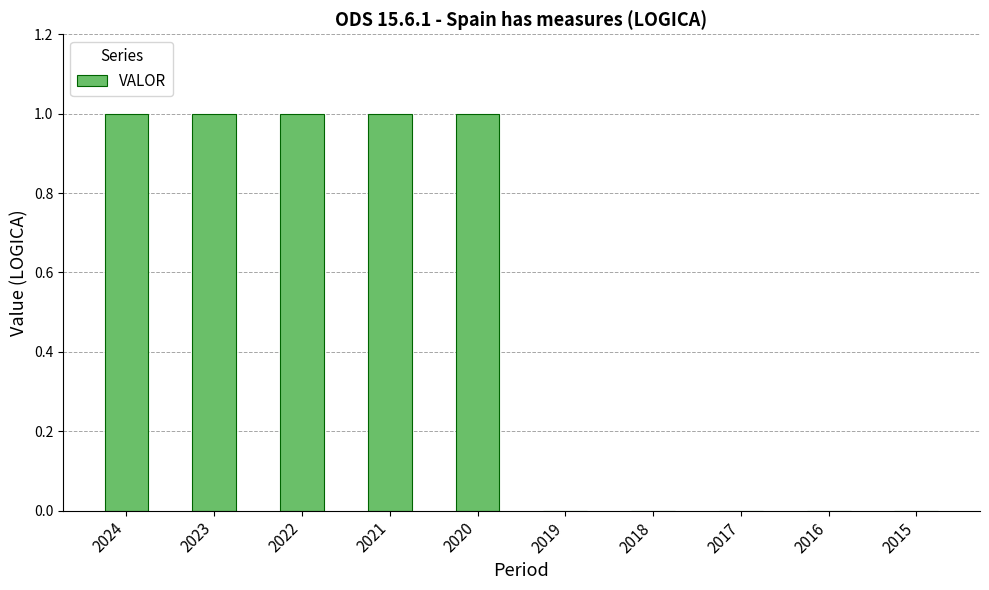

True or false: the data shows 0 at 2018.

True